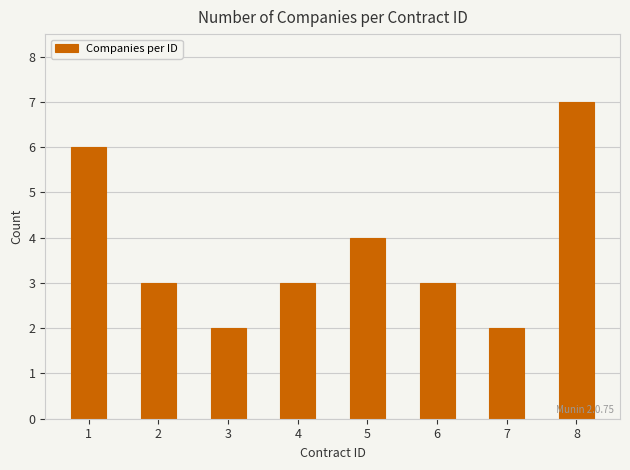

Are the bars horizontal?

No